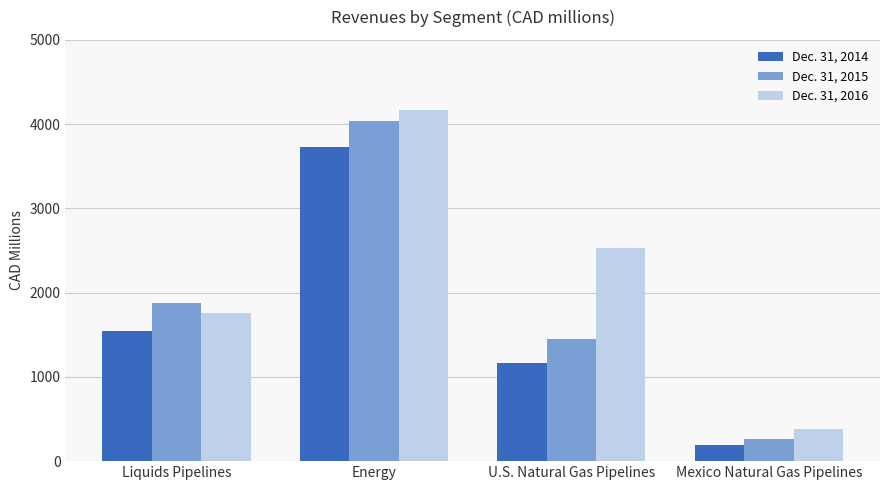

What are all the series names shown in the legend?

Dec. 31, 2014, Dec. 31, 2015, Dec. 31, 2016